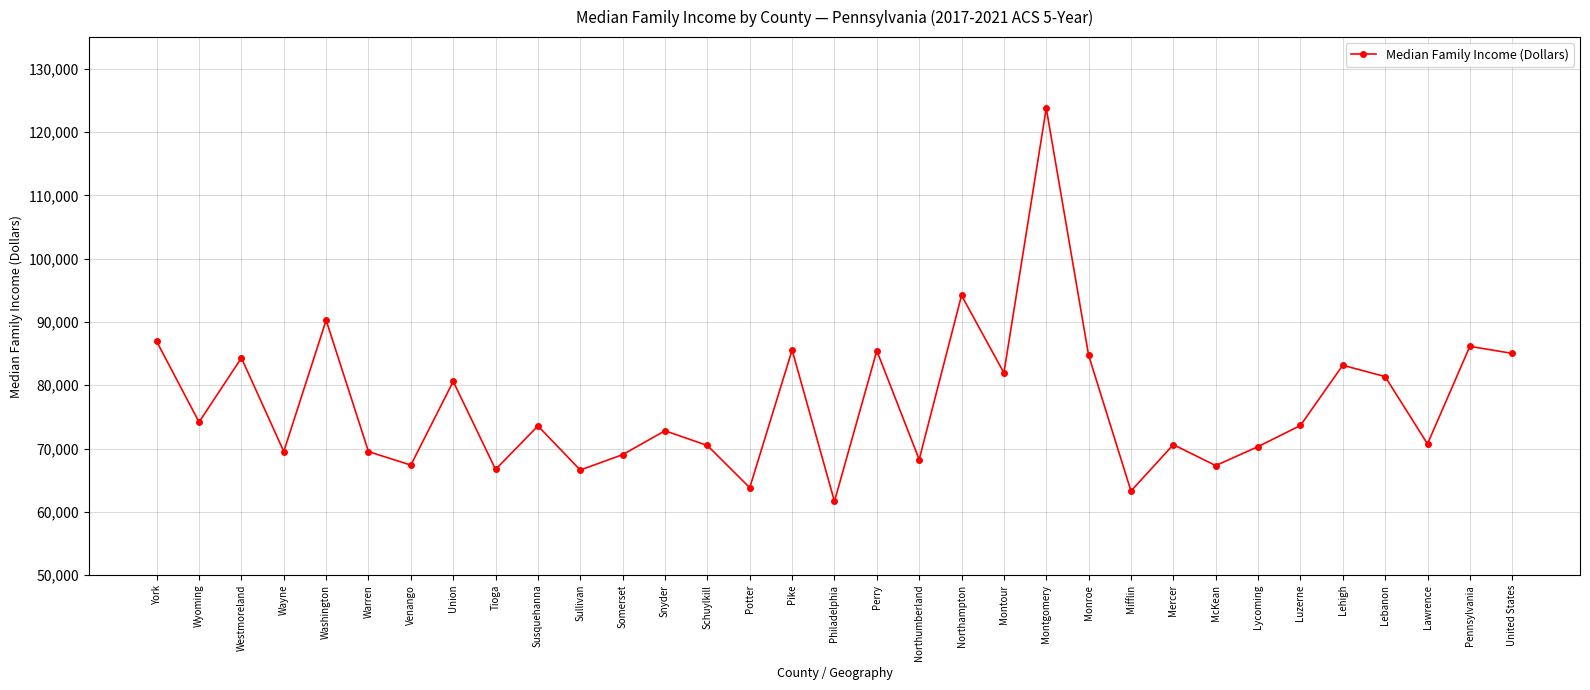

What is the value of the 33rd point from the left?

85028